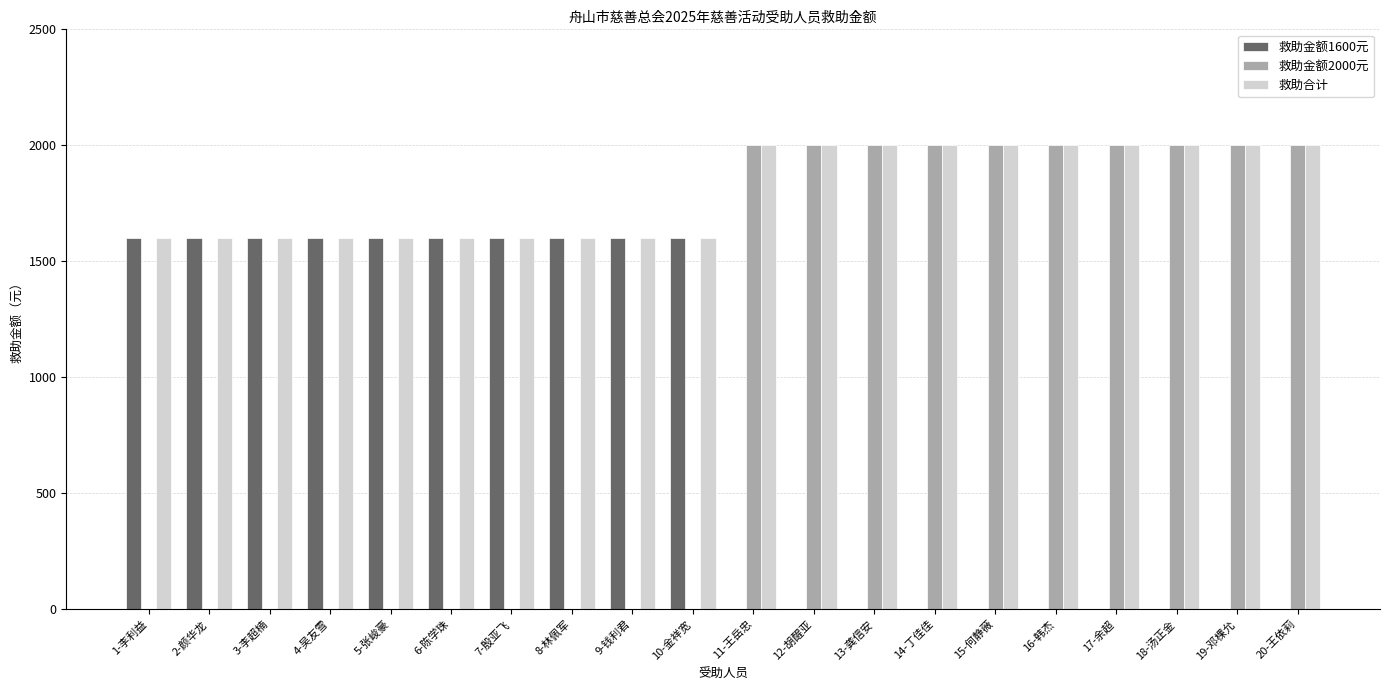

Reading left to right, what are all the values shown in this chart?

救助金额1600元: 1-李利益=1600	2-颜华龙=1600	3-李超楠=1600	4-吴友雪=1600	5-张峻豪=1600	6-陈学珠=1600	7-殷亚飞=1600	8-林佩军=1600	9-钱利君=1600	10-金祥宽=1600	11-王岳忠=0	12-胡醒亚=0	13-龚信安=0	14-丁佳佳=0	15-何静薇=0	16-韩杰=0	17-余超=0	18-汤正金=0	19-邓棵允=0	20-王依莉=0
救助金额2000元: 1-李利益=0	2-颜华龙=0	3-李超楠=0	4-吴友雪=0	5-张峻豪=0	6-陈学珠=0	7-殷亚飞=0	8-林佩军=0	9-钱利君=0	10-金祥宽=0	11-王岳忠=2000	12-胡醒亚=2000	13-龚信安=2000	14-丁佳佳=2000	15-何静薇=2000	16-韩杰=2000	17-余超=2000	18-汤正金=2000	19-邓棵允=2000	20-王依莉=2000
救助合计: 1-李利益=1600	2-颜华龙=1600	3-李超楠=1600	4-吴友雪=1600	5-张峻豪=1600	6-陈学珠=1600	7-殷亚飞=1600	8-林佩军=1600	9-钱利君=1600	10-金祥宽=1600	11-王岳忠=2000	12-胡醒亚=2000	13-龚信安=2000	14-丁佳佳=2000	15-何静薇=2000	16-韩杰=2000	17-余超=2000	18-汤正金=2000	19-邓棵允=2000	20-王依莉=2000